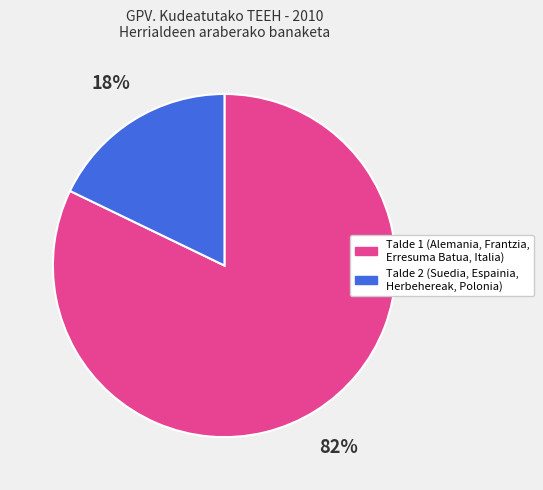

Is there a majority slice in this chart?

Yes